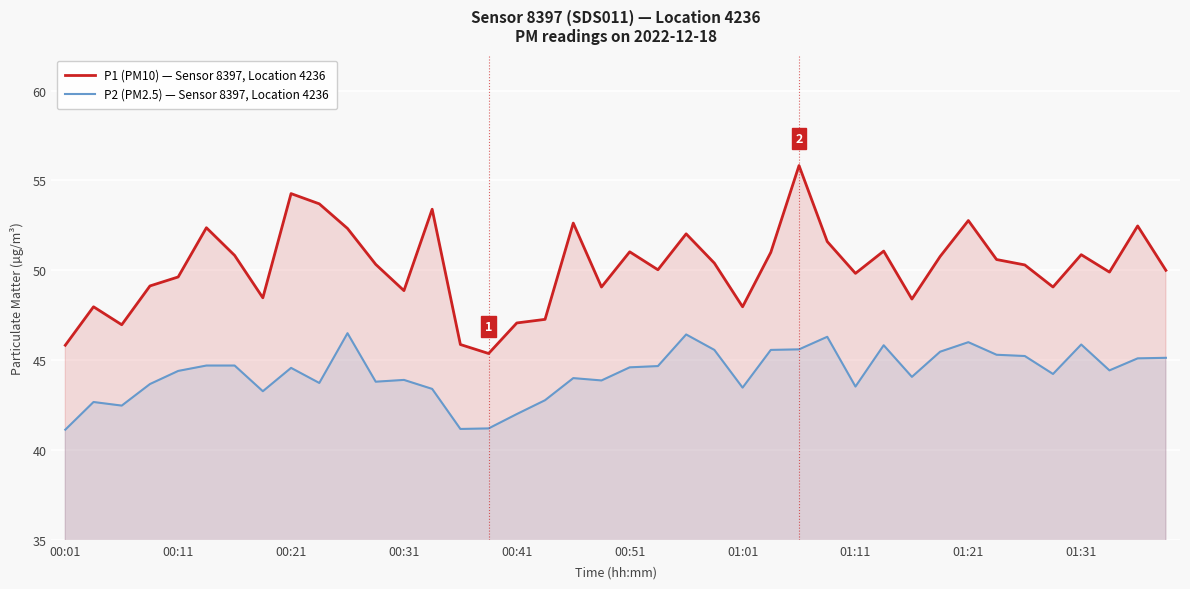

In P2 (PM2.5) — Sensor 8397, Location 4236, how many points are higher than both neighbors (excluding endpoints)?

10